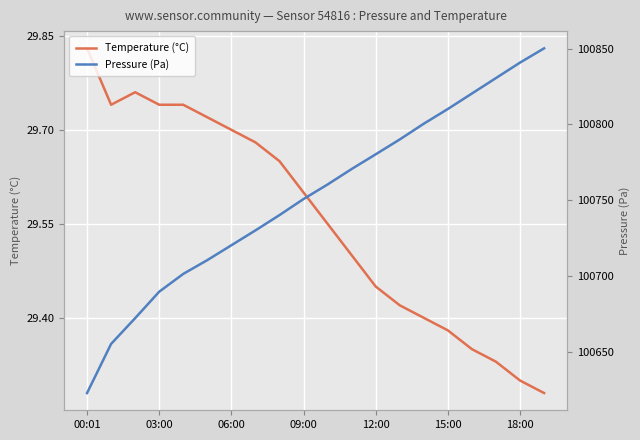

What is the value of the Pressure (Pa) point at the 10th from the left?

100750.8